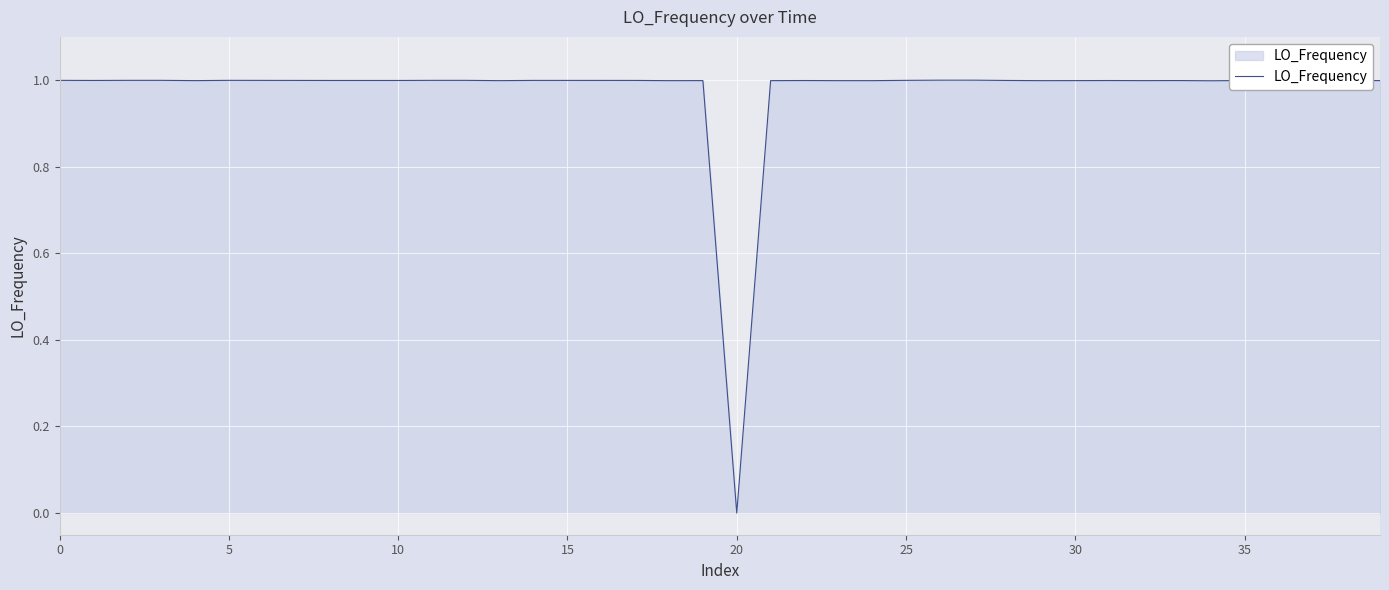

What is the sum of all values?

39.0